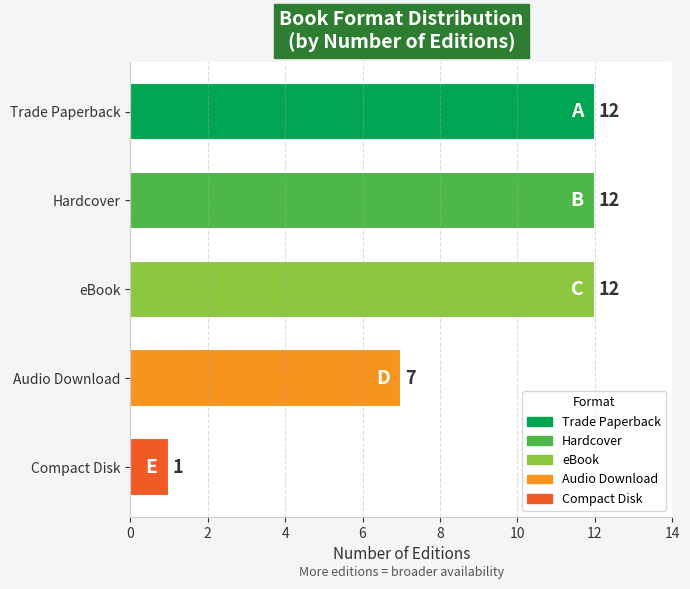

At which label is the value closest to 6?

Audio Download